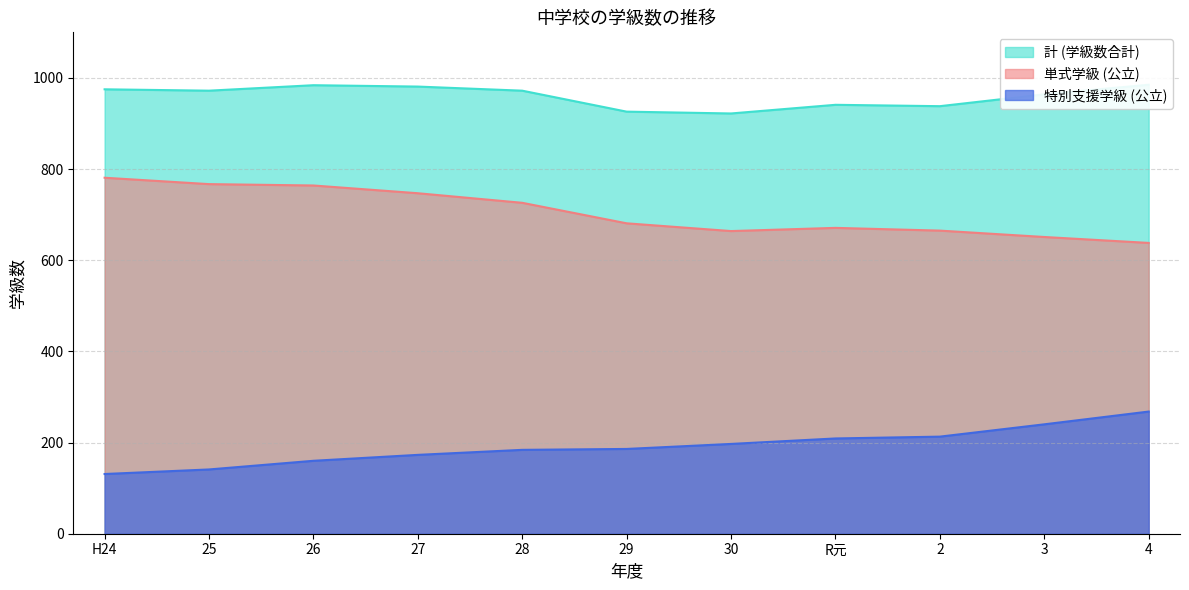

Reading left to right, list all the values displayed in this chart.

計 (学級数合計): H24=975	25=972	26=984	27=981	28=972	29=926	30=922	R元=941	2=938	3=964	4=985
単式学級 (公立): H24=781	25=767	26=764	27=747	28=726	29=681	30=664	R元=671	2=665	3=651	4=638
特別支援学級 (公立): H24=131	25=141	26=160	27=173	28=184	29=186	30=197	R元=209	2=213	3=240	4=268